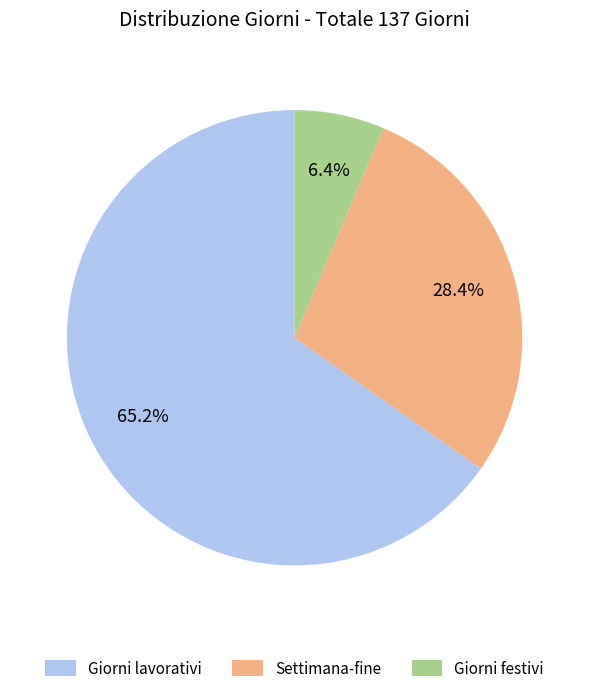

What portion of the pie excludes Giorni lavorativi?

34.8%